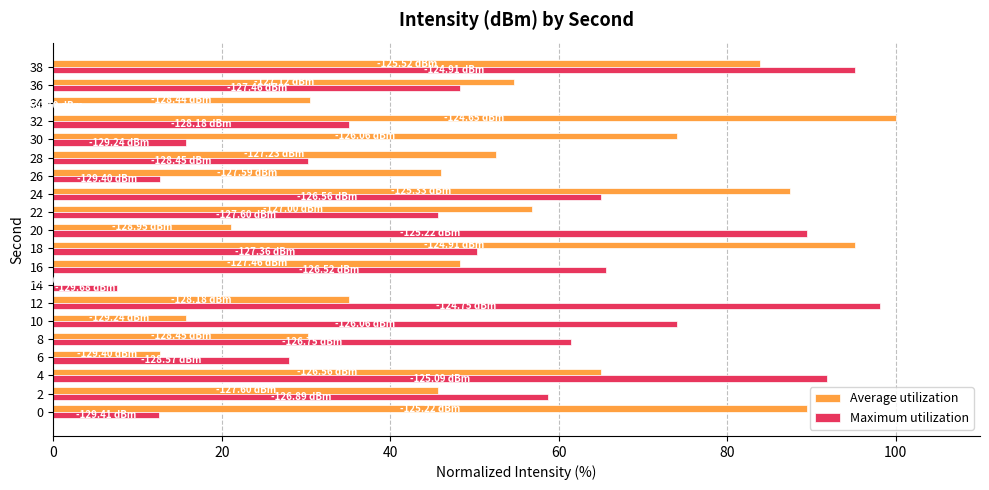

Which series changed the most between 28 and 38?

Maximum utilization